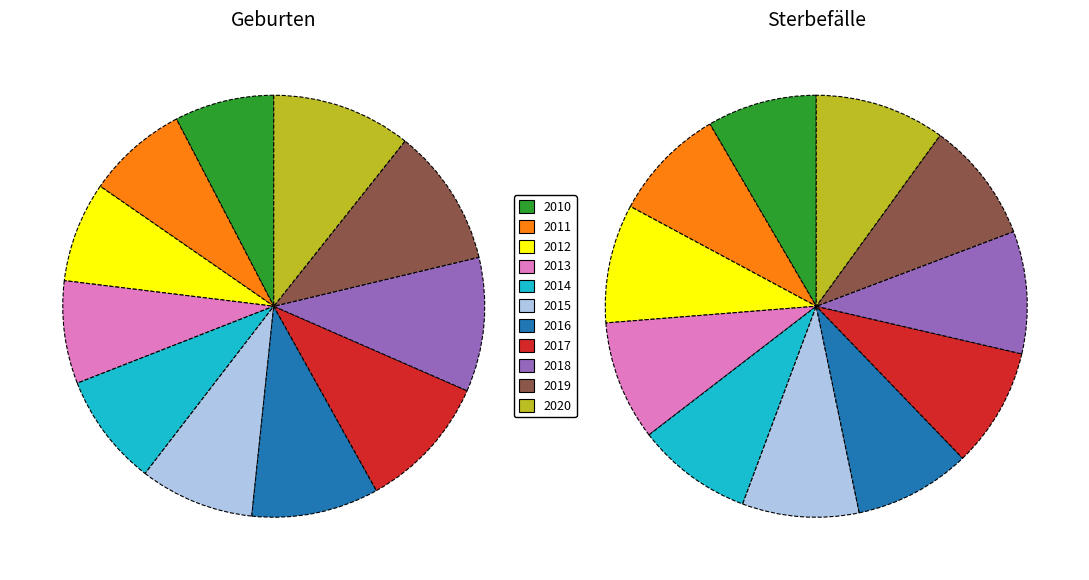

How many segments does this pie chart have?

11